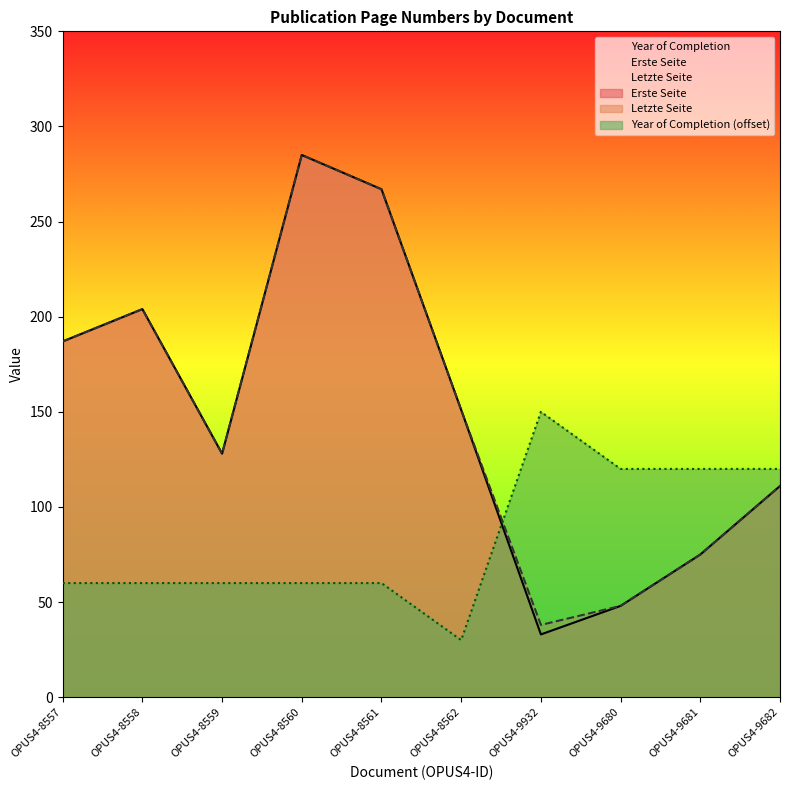

Is the value of Erste Seite at OPUS4-8561 greater than the value of Letzte Seite at OPUS4-8562?

Yes